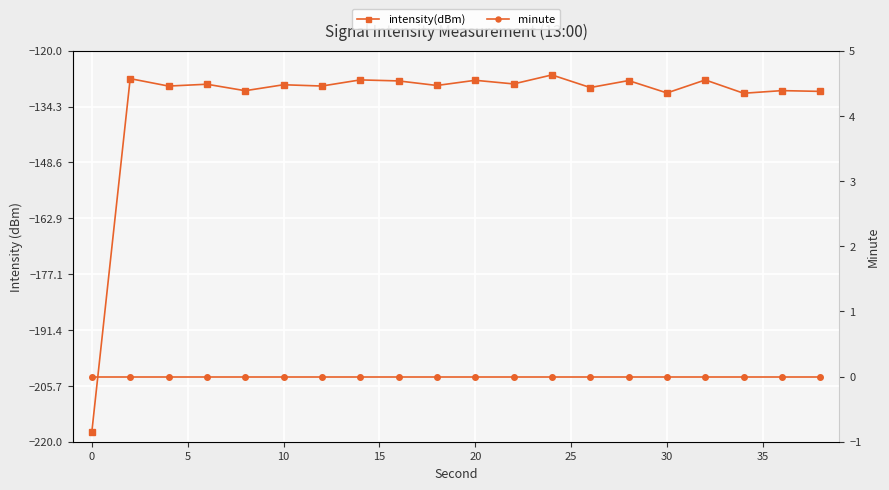

How many distinct data groups are displayed?

2